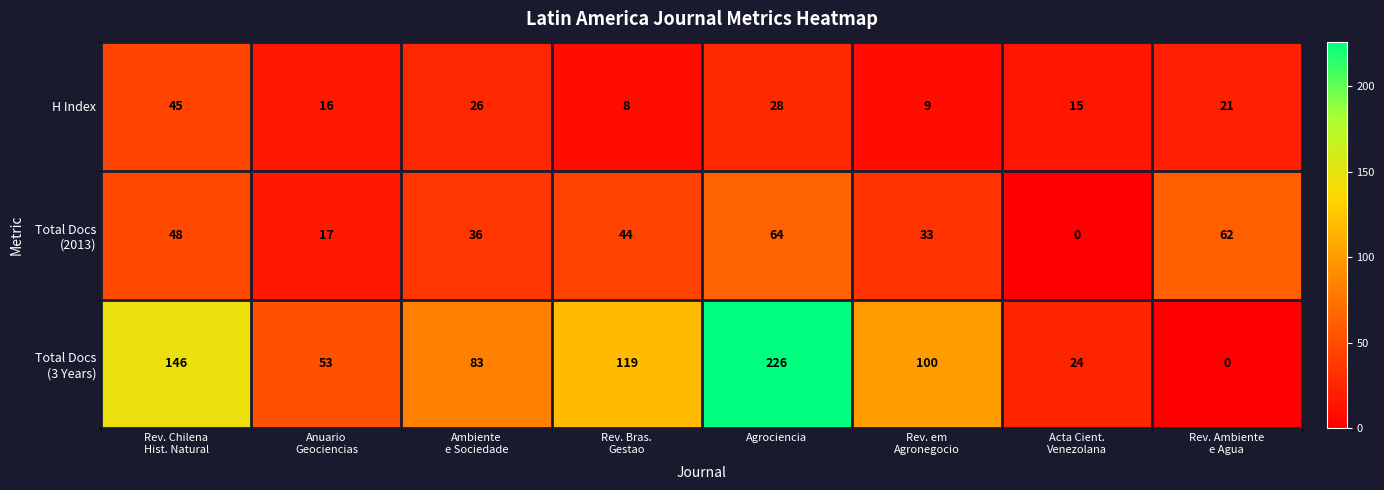

At which category is the sum across all series the highest?

Agrociencia